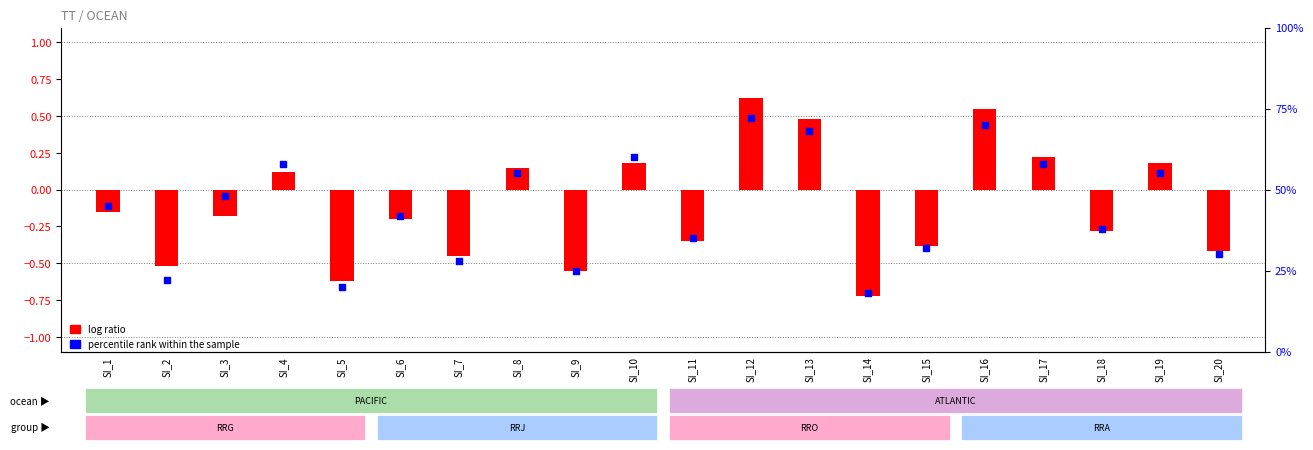

Which series reaches the maximum Y coordinate?

percentile rank within the sample